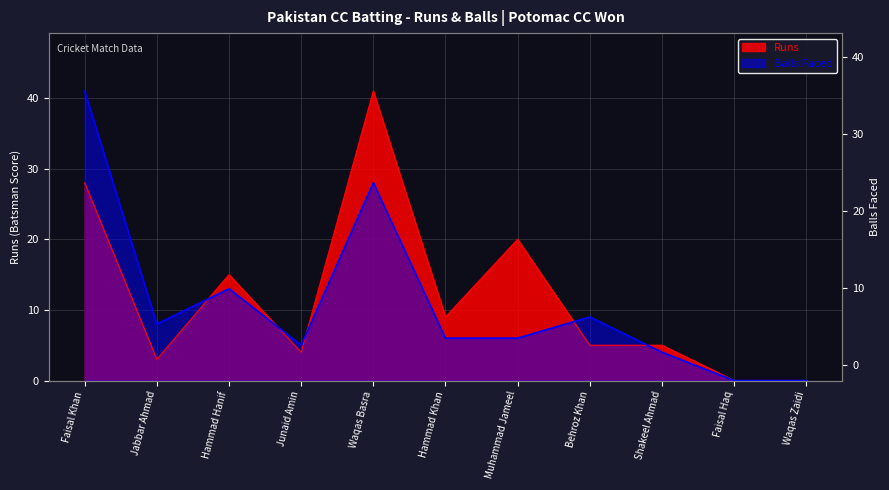

At which category is the sum across all series the highest?

Faisal Khan